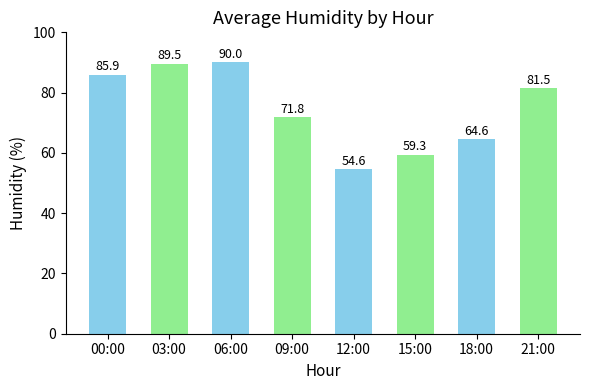

Count the number of values greater than 81.

4